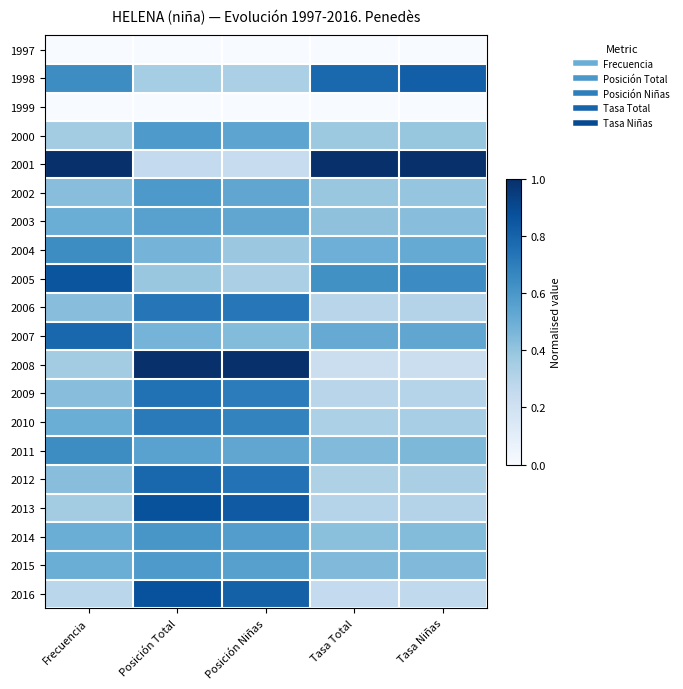

Reading right to left, extract all data points from this chart.

1997: Tasa Niñas=0.0	Tasa Total=0.0	Posición Niñas=0.0	Posición Total=0.0	Frecuencia=0.0
1998: Tasa Niñas=0.8	Tasa Total=0.8	Posición Niñas=0.3	Posición Total=0.4	Frecuencia=0.6
1999: Tasa Niñas=0.0	Tasa Total=0.0	Posición Niñas=0.0	Posición Total=0.0	Frecuencia=0.0
2000: Tasa Niñas=0.4	Tasa Total=0.4	Posición Niñas=0.5	Posición Total=0.6	Frecuencia=0.4
2001: Tasa Niñas=1.0	Tasa Total=1.0	Posición Niñas=0.2	Posición Total=0.3	Frecuencia=1.0
2002: Tasa Niñas=0.4	Tasa Total=0.4	Posición Niñas=0.5	Posición Total=0.6	Frecuencia=0.4
2003: Tasa Niñas=0.4	Tasa Total=0.4	Posición Niñas=0.5	Posición Total=0.6	Frecuencia=0.5
2004: Tasa Niñas=0.5	Tasa Total=0.5	Posición Niñas=0.4	Posición Total=0.5	Frecuencia=0.6
2005: Tasa Niñas=0.6	Tasa Total=0.6	Posición Niñas=0.3	Posición Total=0.4	Frecuencia=0.9
2006: Tasa Niñas=0.3	Tasa Total=0.3	Posición Niñas=0.7	Posición Total=0.7	Frecuencia=0.4
2007: Tasa Niñas=0.5	Tasa Total=0.5	Posición Niñas=0.4	Posición Total=0.5	Frecuencia=0.8
2008: Tasa Niñas=0.2	Tasa Total=0.2	Posición Niñas=1.0	Posición Total=1.0	Frecuencia=0.4
2009: Tasa Niñas=0.3	Tasa Total=0.3	Posición Niñas=0.7	Posición Total=0.7	Frecuencia=0.4
2010: Tasa Niñas=0.3	Tasa Total=0.3	Posición Niñas=0.7	Posición Total=0.7	Frecuencia=0.5
2011: Tasa Niñas=0.5	Tasa Total=0.4	Posición Niñas=0.5	Posición Total=0.6	Frecuencia=0.6
2012: Tasa Niñas=0.3	Tasa Total=0.3	Posición Niñas=0.7	Posición Total=0.8	Frecuencia=0.4
2013: Tasa Niñas=0.3	Tasa Total=0.3	Posición Niñas=0.8	Posición Total=0.9	Frecuencia=0.4
2014: Tasa Niñas=0.4	Tasa Total=0.4	Posición Niñas=0.6	Posición Total=0.6	Frecuencia=0.5
2015: Tasa Niñas=0.4	Tasa Total=0.4	Posición Niñas=0.6	Posición Total=0.6	Frecuencia=0.5
2016: Tasa Niñas=0.3	Tasa Total=0.3	Posición Niñas=0.8	Posición Total=0.9	Frecuencia=0.3